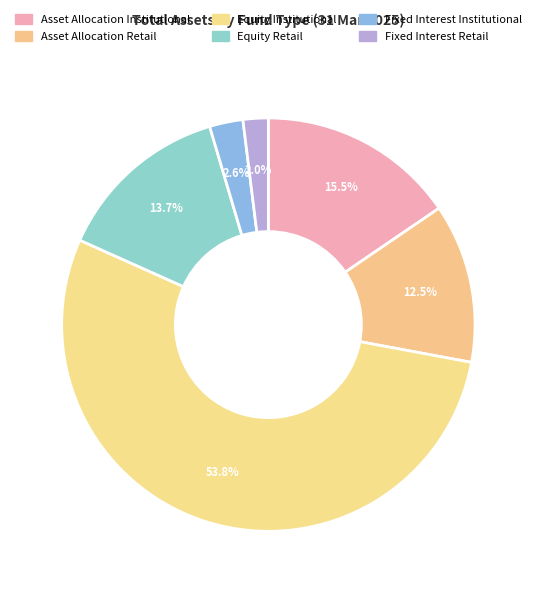

To the nearest percent, what percentage of the pie is Asset Allocation Retail?

12%